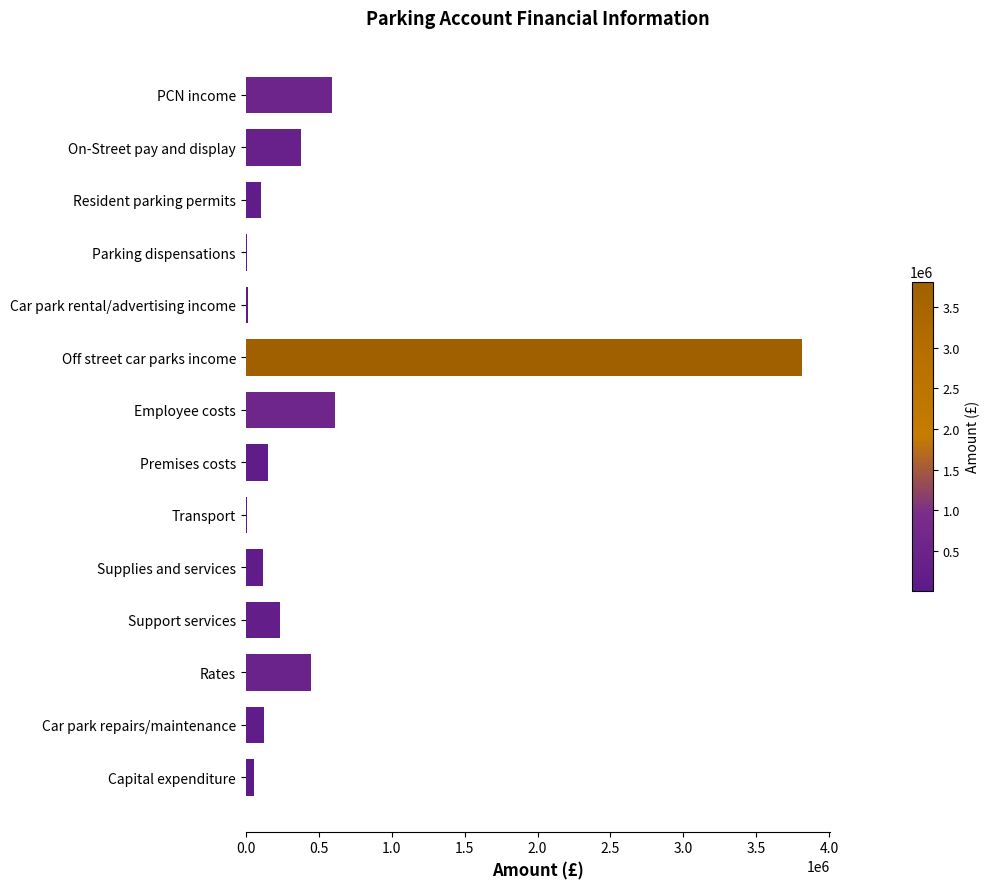

At which category does the chart reach its peak across all series?

Off street car parks income